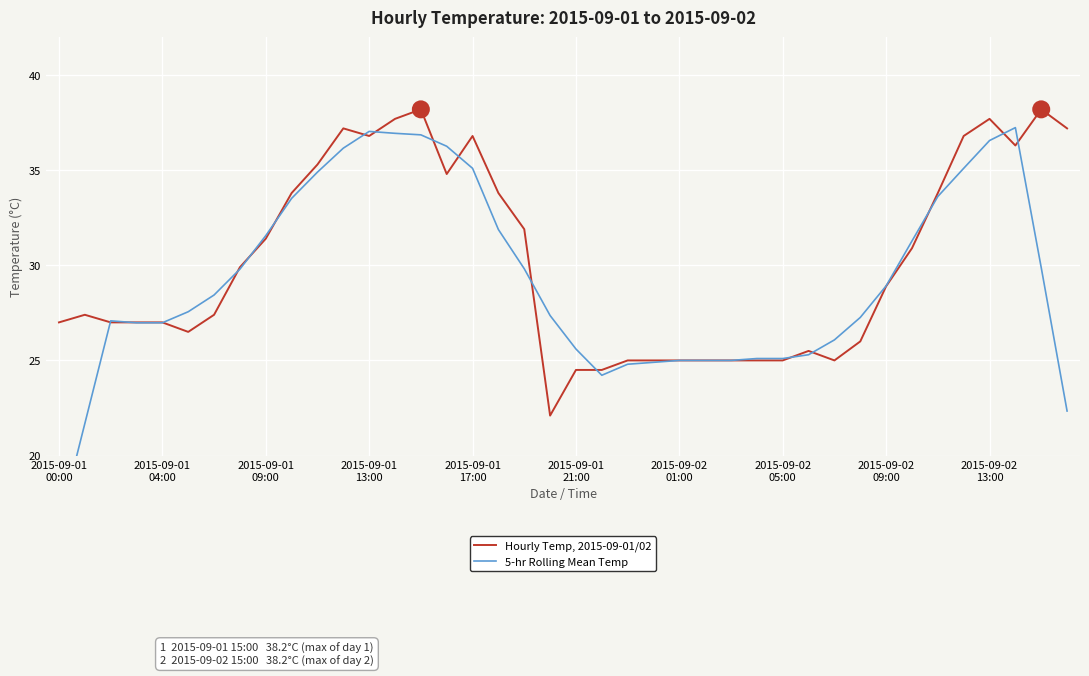

What is the maximum value for Hourly Temp, 2015-09-01/02?

38.2